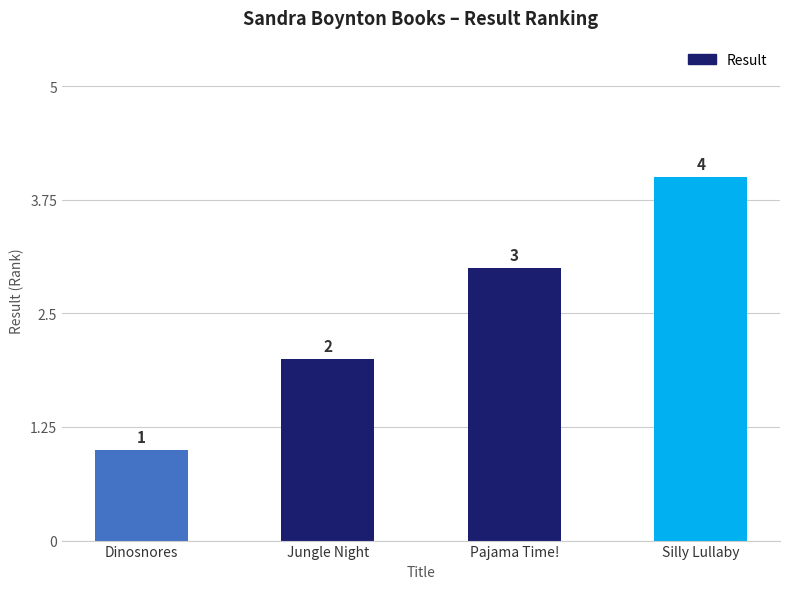

Approximately how many times larger is the value at Jungle Night compared to Silly Lullaby?

0.5